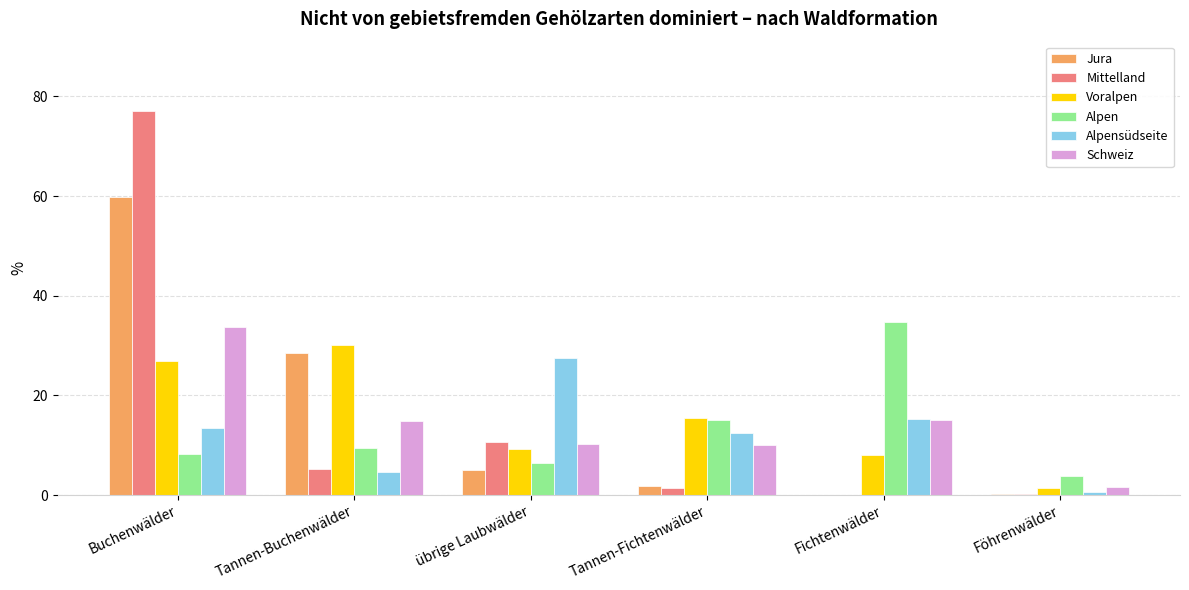

What is the sum of all Mittelland values?

94.8